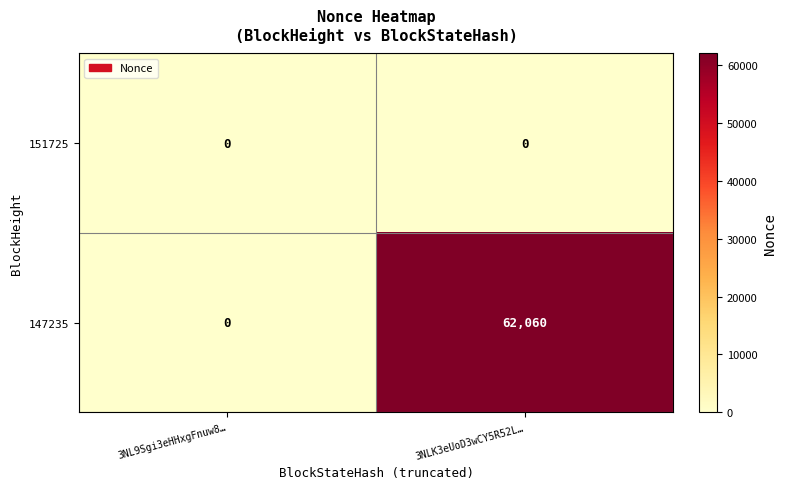

What is the sum of the 147235 values at 3NLK3eUoD3wCY5R52L… and 3NL9Sgi3eHHxgFnuw8…?

62060